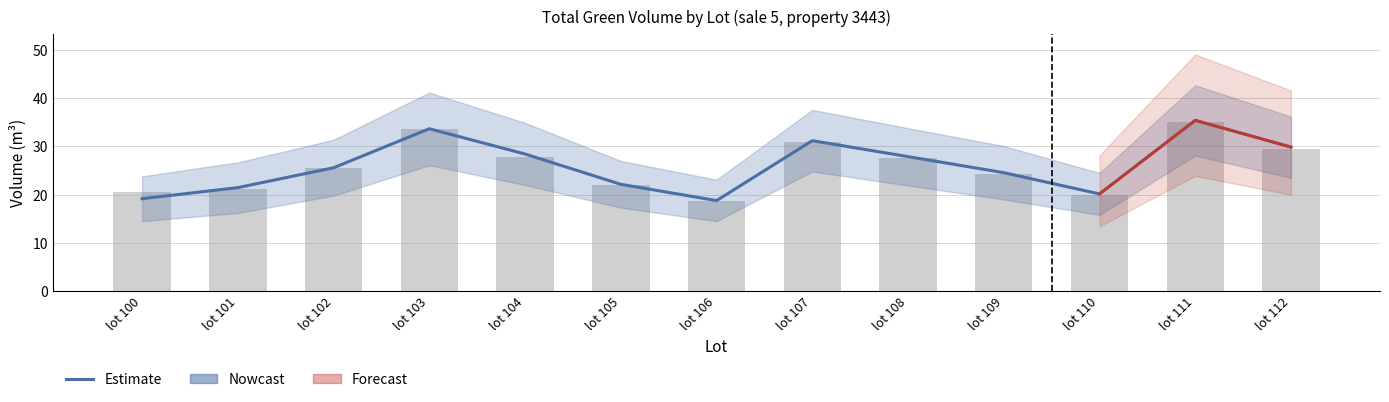

The value at lot 111 is 19.6. True or false?

False